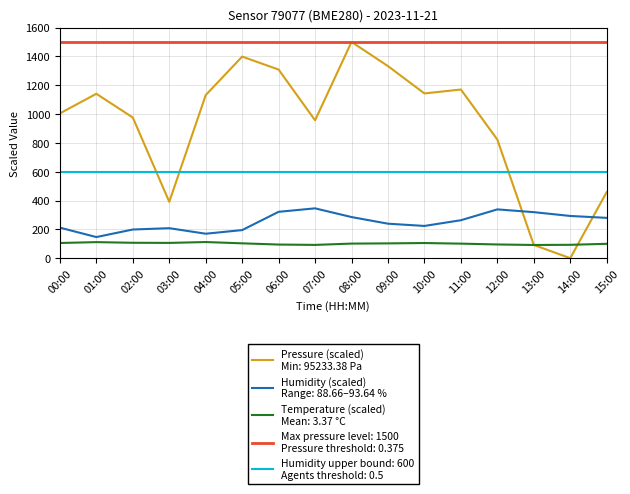

What is the label of the 7th point from the left?

06:00